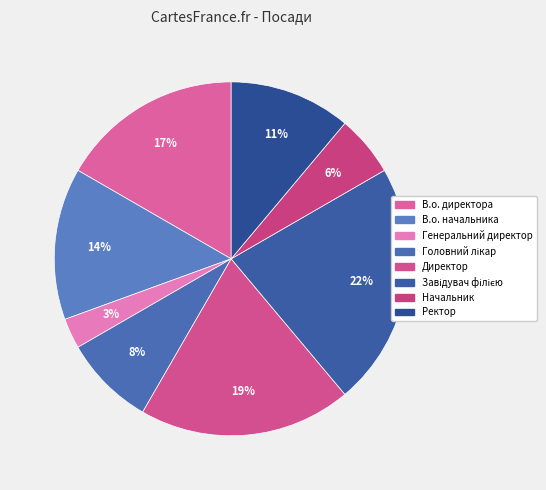

What is the smallest slice in the pie chart?

Генеральний директор